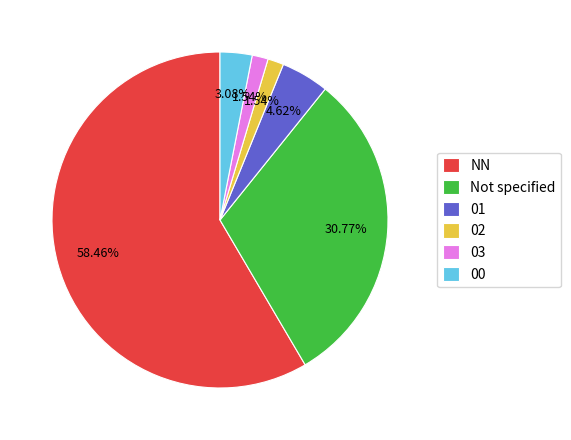

Which category has the biggest portion of the pie?

NN